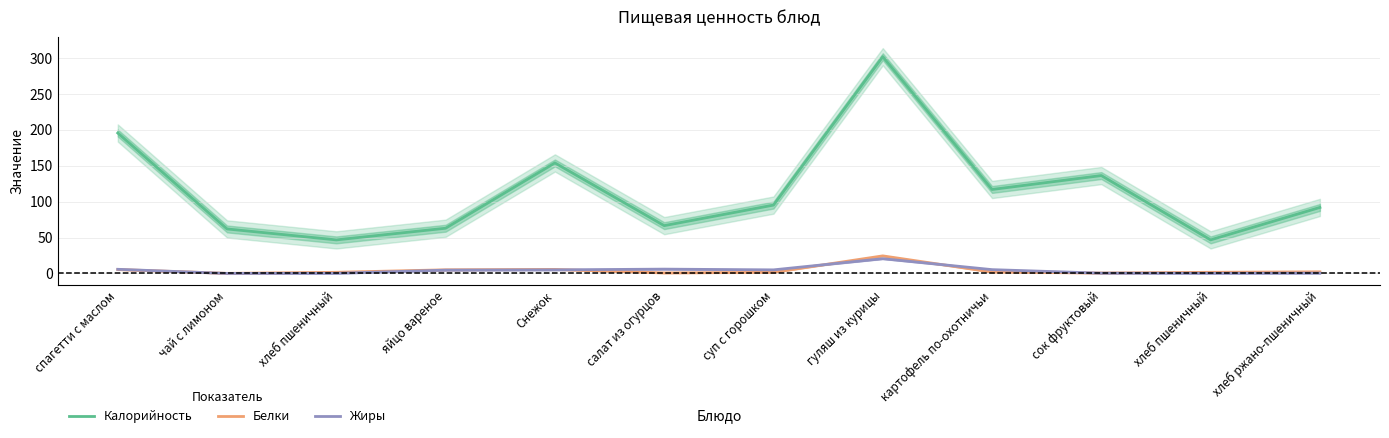

True or false: Калорийность has a value of 46.8 at хлеб пшеничный.

True